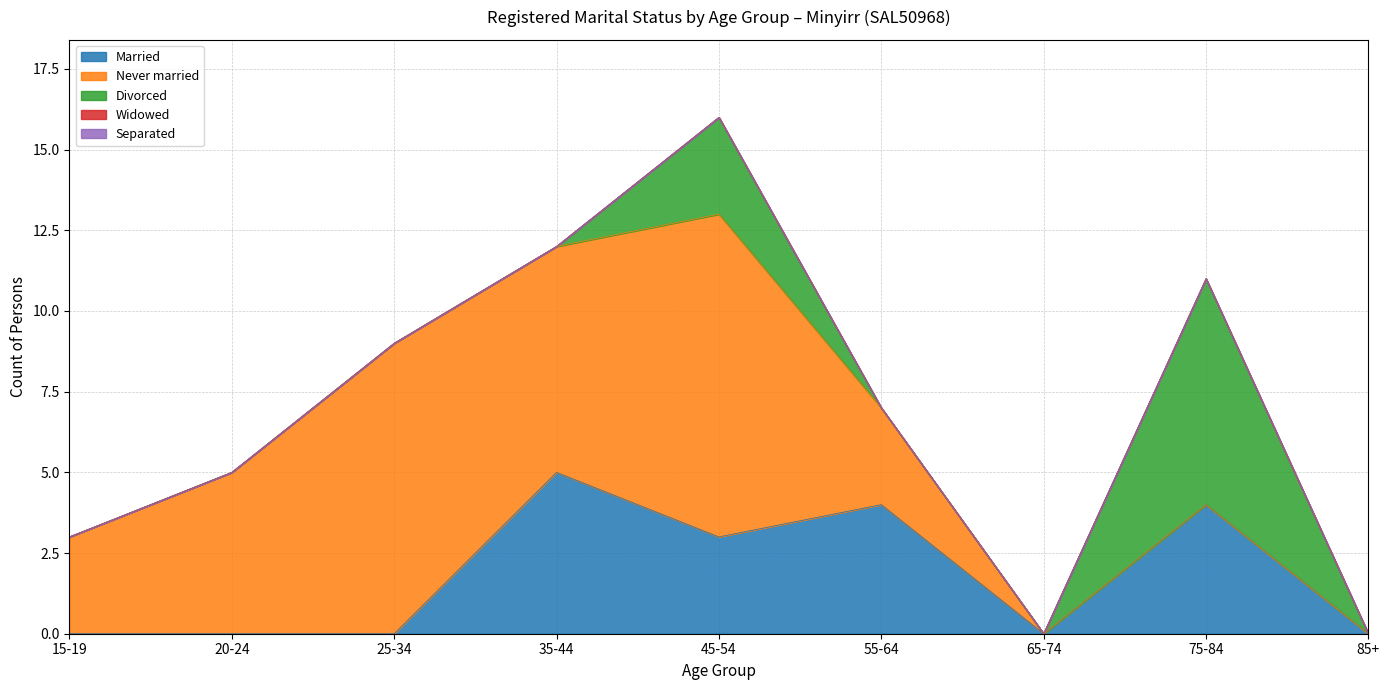

List the series in order of their peak value, highest first.

Never married, Divorced, Married, Widowed, Separated